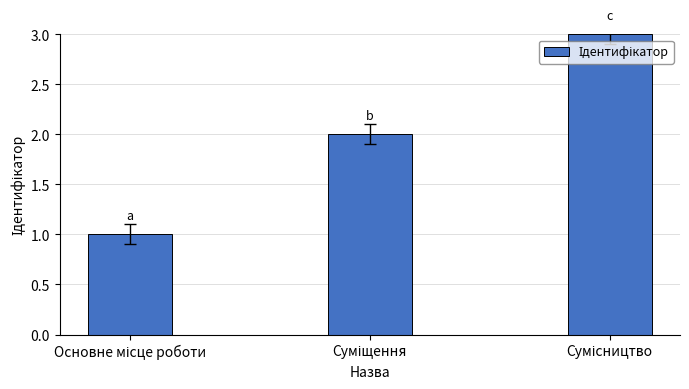

Reading left to right, transcribe all the data shown in this chart.

1	2	3